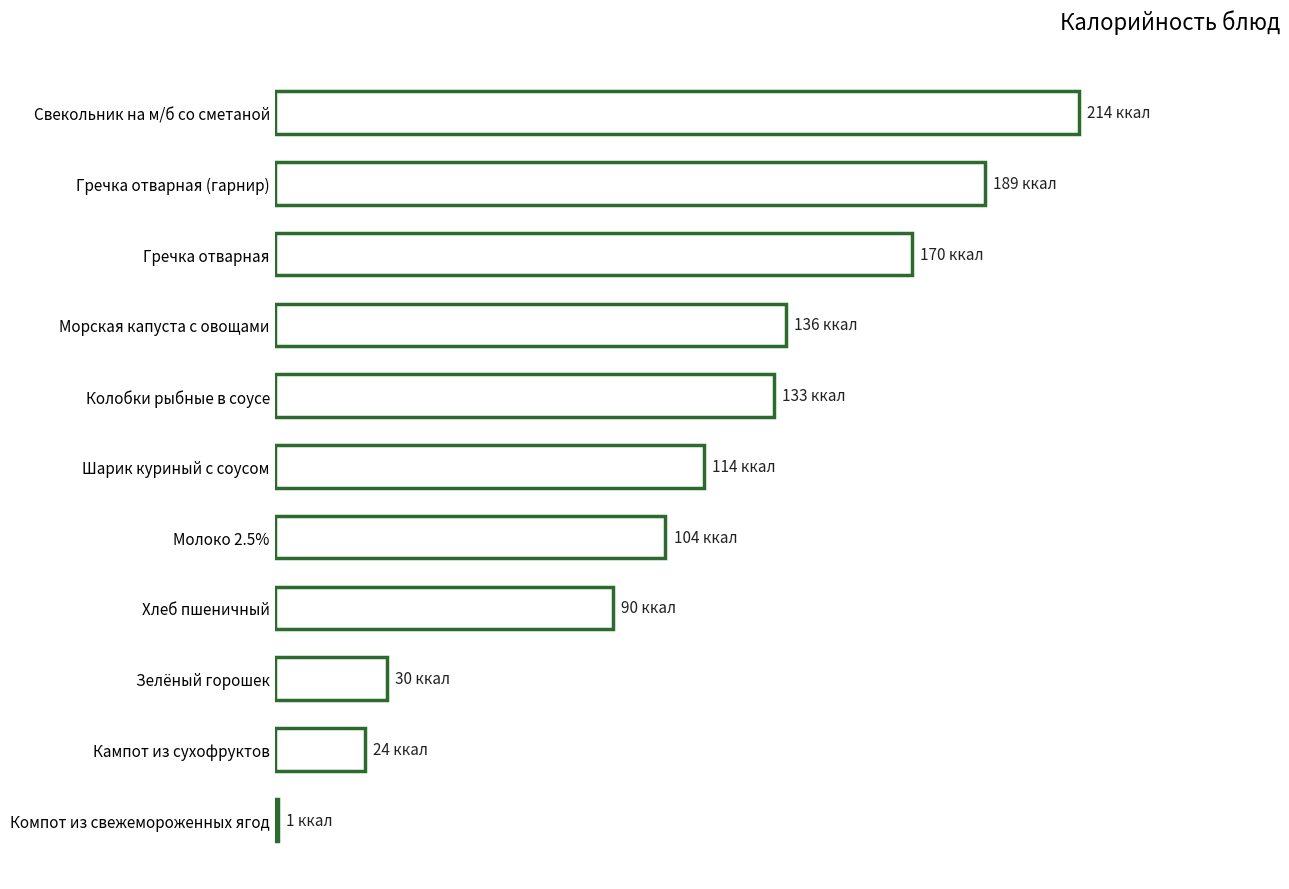

Are the bars horizontal?

Yes